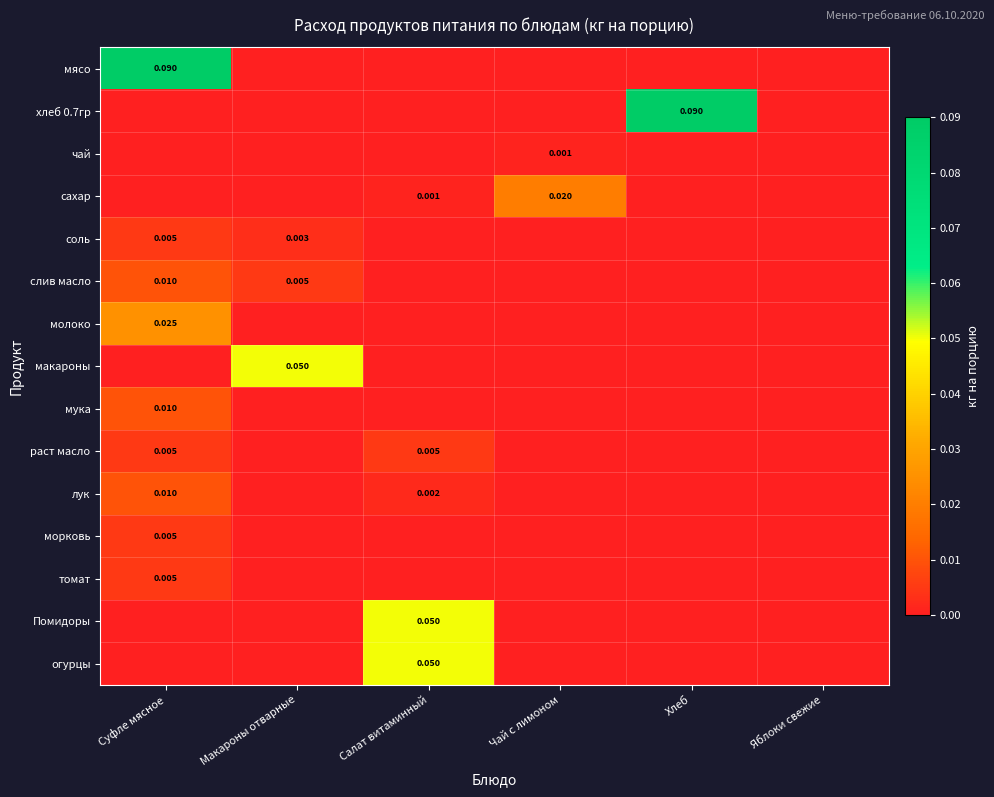

Which has a higher value, Хлеб or Яблоки свежие?

Хлеб